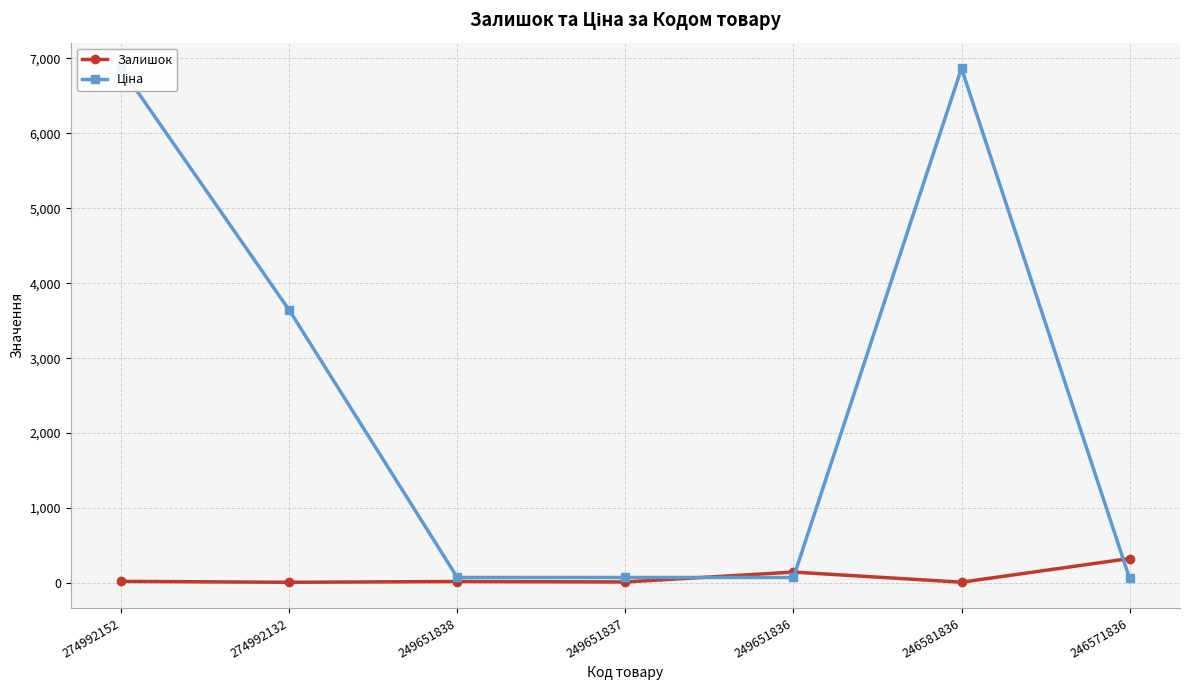

What is the value of the Залишок point at the 5th from the left?

145